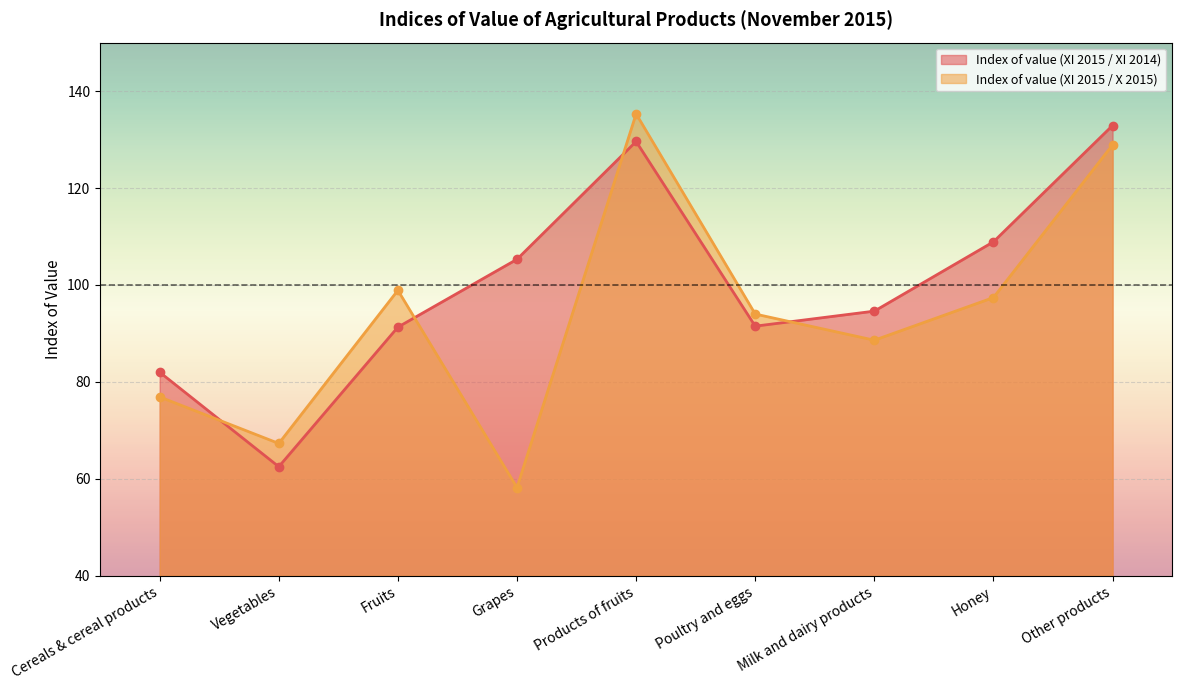

True or false: Index of value (XI 2015 / X 2015) has a value of 76.9 at Cereals & cereal products.

True